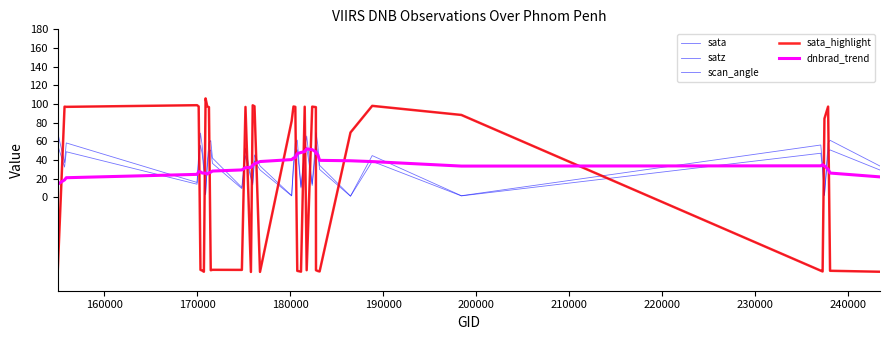

Is this an area chart (filled region under the line)?

No